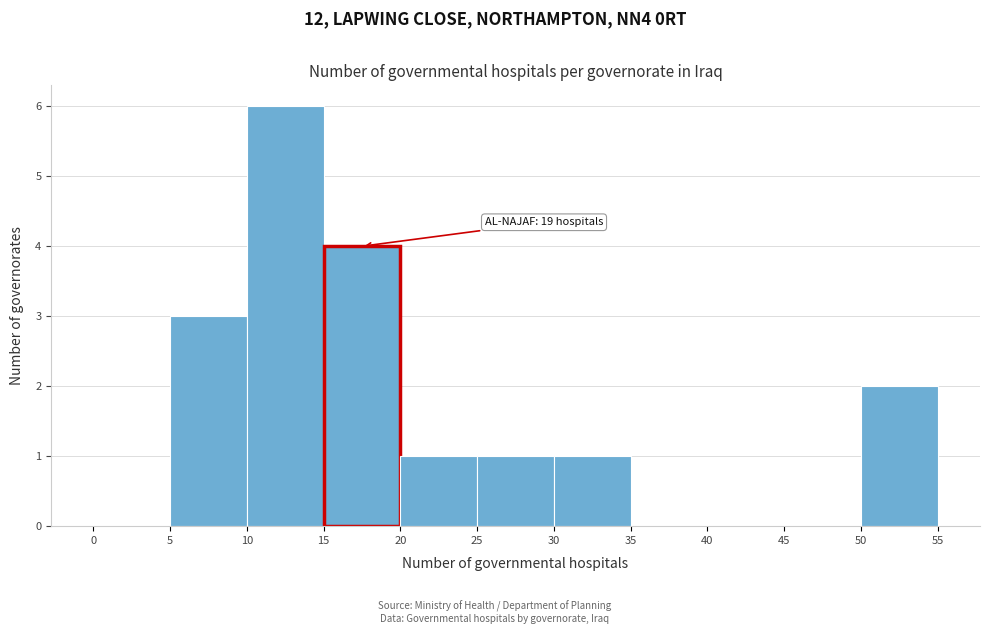

Which range on the x-axis has the tallest bar?

10 to 15